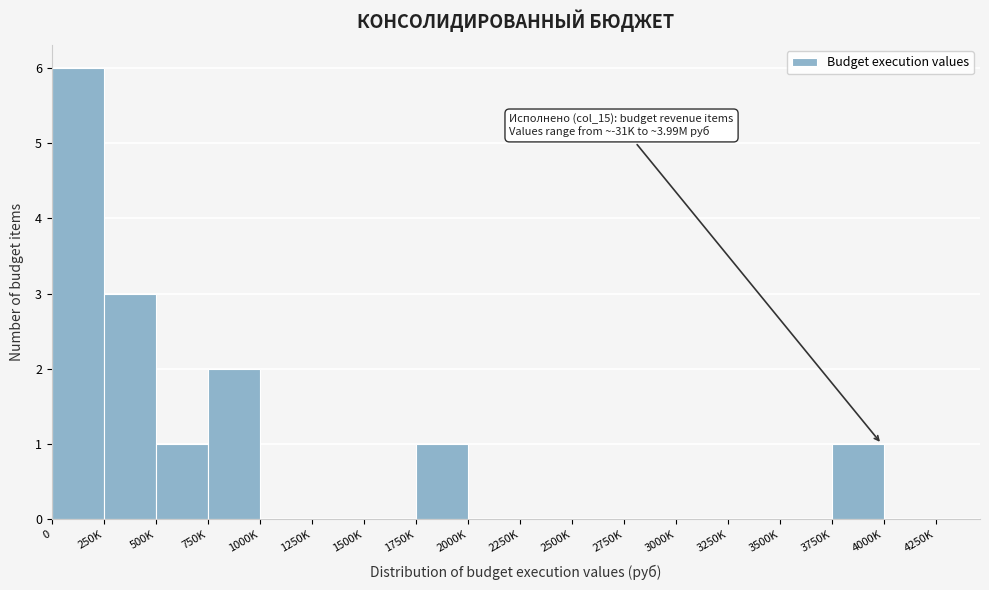

Reading right to left, what are all the values shown in this chart?

4000K=0	3750K=1	3500K=0	3250K=0	3000K=0	2750K=0	2500K=0	2250K=0	2000K=0	1750K=1	1500K=0	1250K=0	1000K=0	750K=2	500K=1	250K=3	0=6